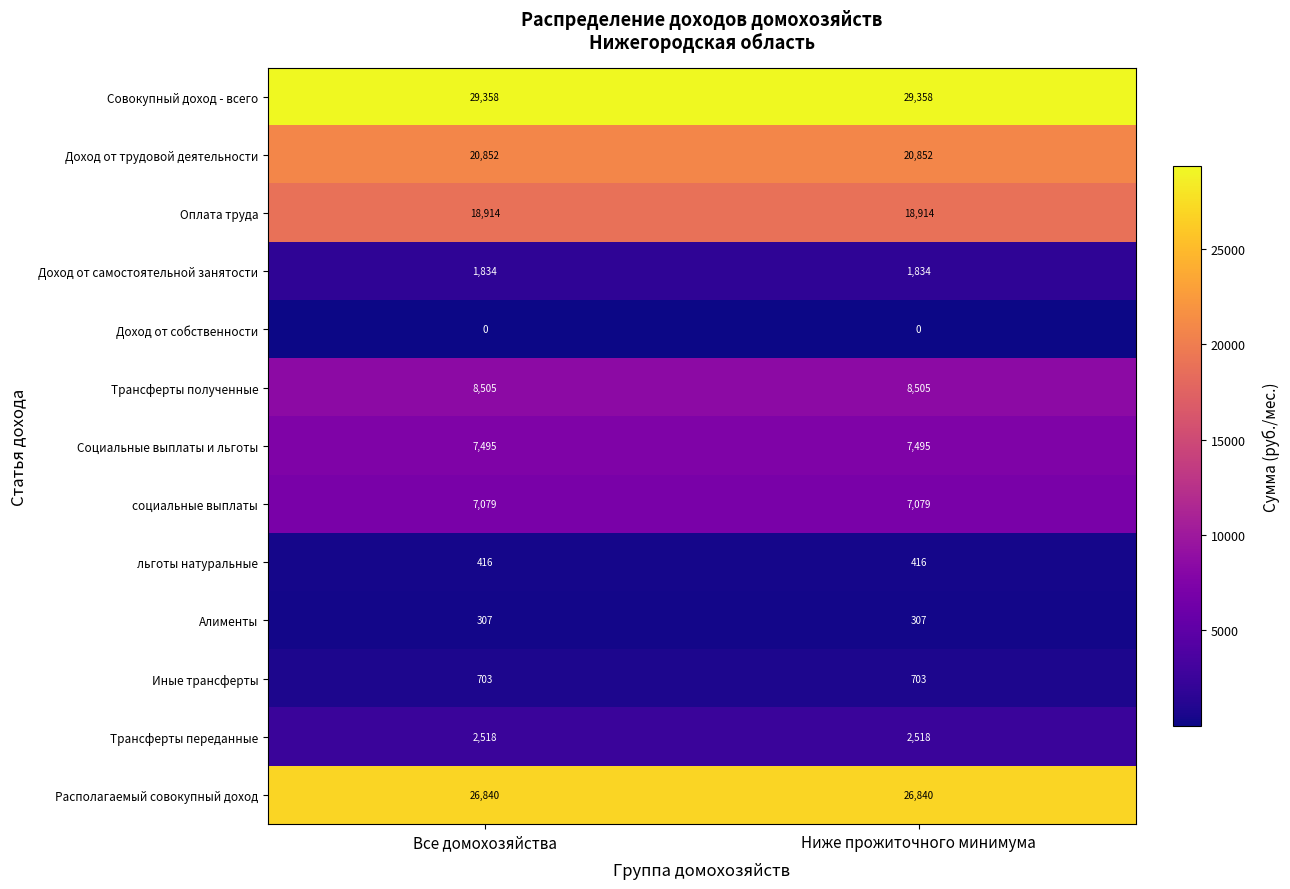

Reading left to right, extract all data points from this chart.

Совокупный доход - всего: Все домохозяйства=29358	Ниже прожиточного минимума=29358
Доход от трудовой деятельности: Все домохозяйства=20852	Ниже прожиточного минимума=20852
Оплата труда: Все домохозяйства=18914	Ниже прожиточного минимума=18914
Доход от самостоятельной занятости: Все домохозяйства=1834	Ниже прожиточного минимума=1834
Доход от собственности: Все домохозяйства=0	Ниже прожиточного минимума=0
Трансферты полученные: Все домохозяйства=8505	Ниже прожиточного минимума=8505
Социальные выплаты и льготы: Все домохозяйства=7495	Ниже прожиточного минимума=7495
социальные выплаты: Все домохозяйства=7079	Ниже прожиточного минимума=7079
льготы натуральные: Все домохозяйства=416	Ниже прожиточного минимума=416
Алименты: Все домохозяйства=307	Ниже прожиточного минимума=307
Иные трансферты: Все домохозяйства=703	Ниже прожиточного минимума=703
Трансферты переданные: Все домохозяйства=2518	Ниже прожиточного минимума=2518
Располагаемый совокупный доход: Все домохозяйства=26840	Ниже прожиточного минимума=26840